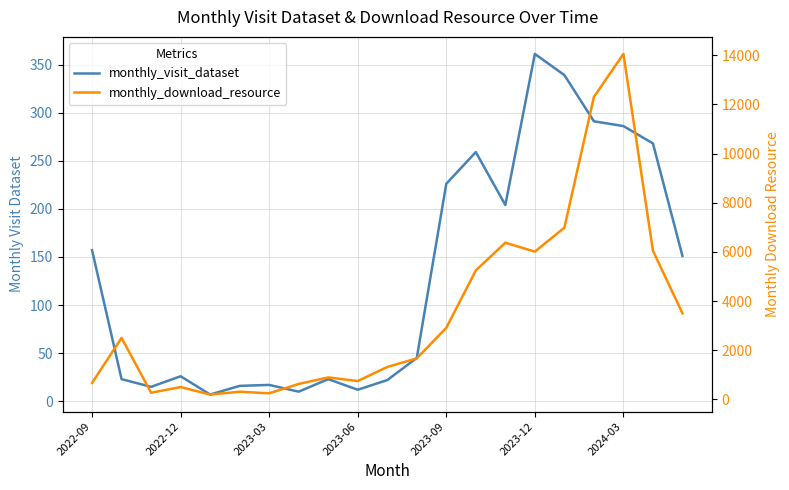

List the series in order of their overall mean, lowest first.

monthly_visit_dataset, monthly_download_resource